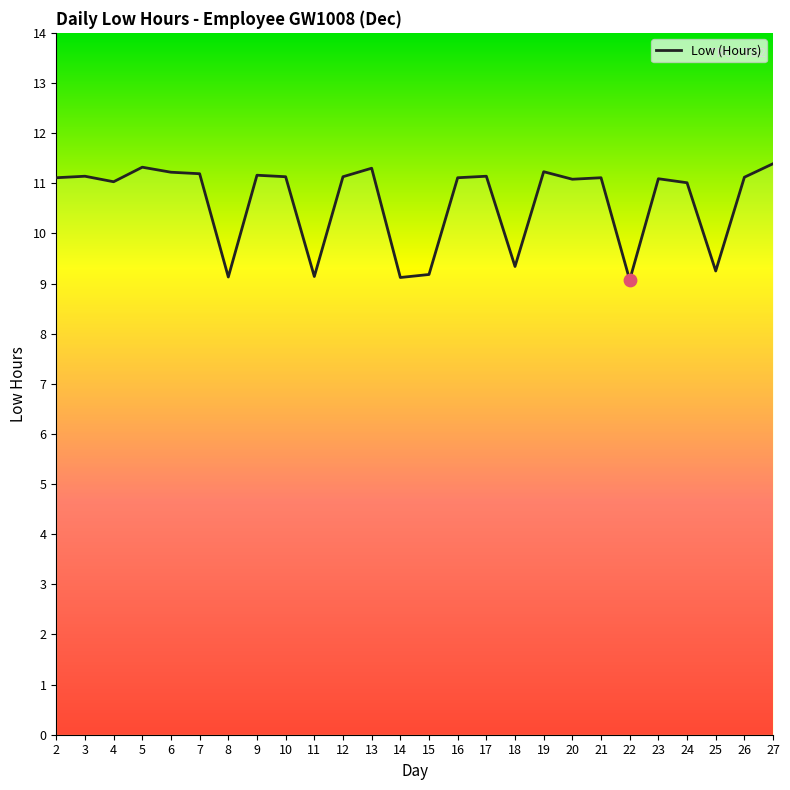

Approximately how many times larger is the value at 26 compared to 18?

1.2